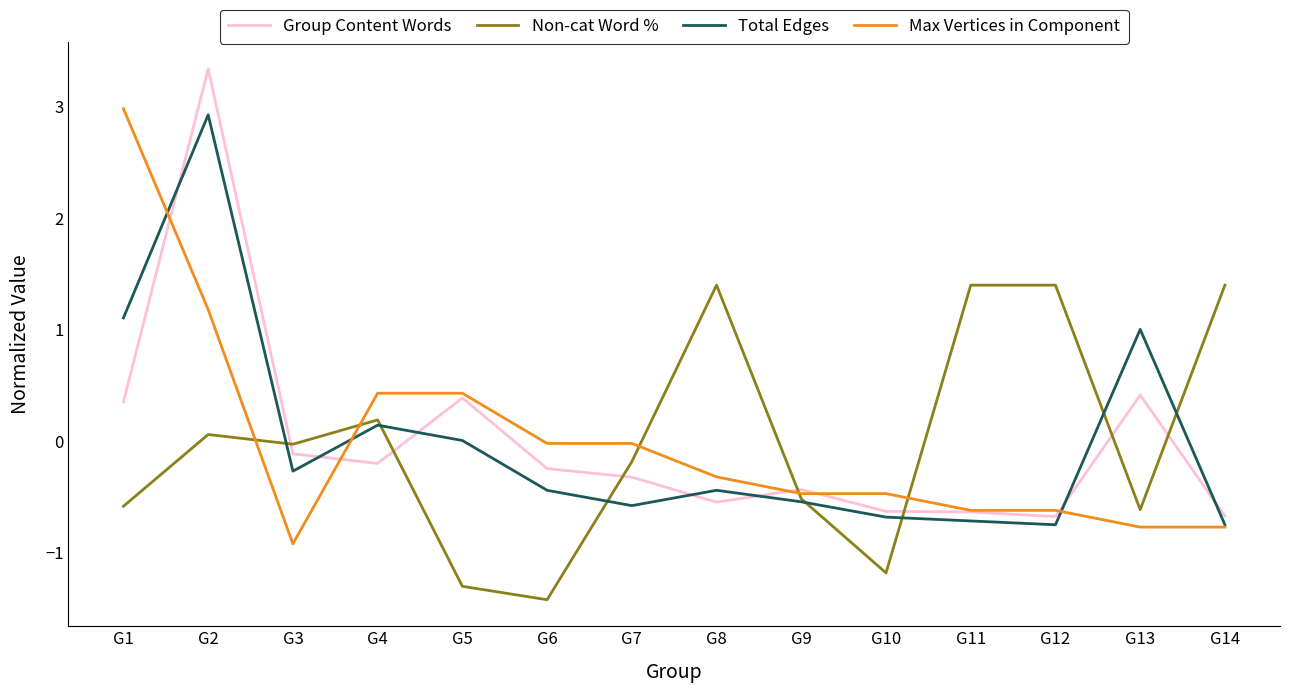

True or false: Max Vertices in Component has a value of -0.2 at G3.

False